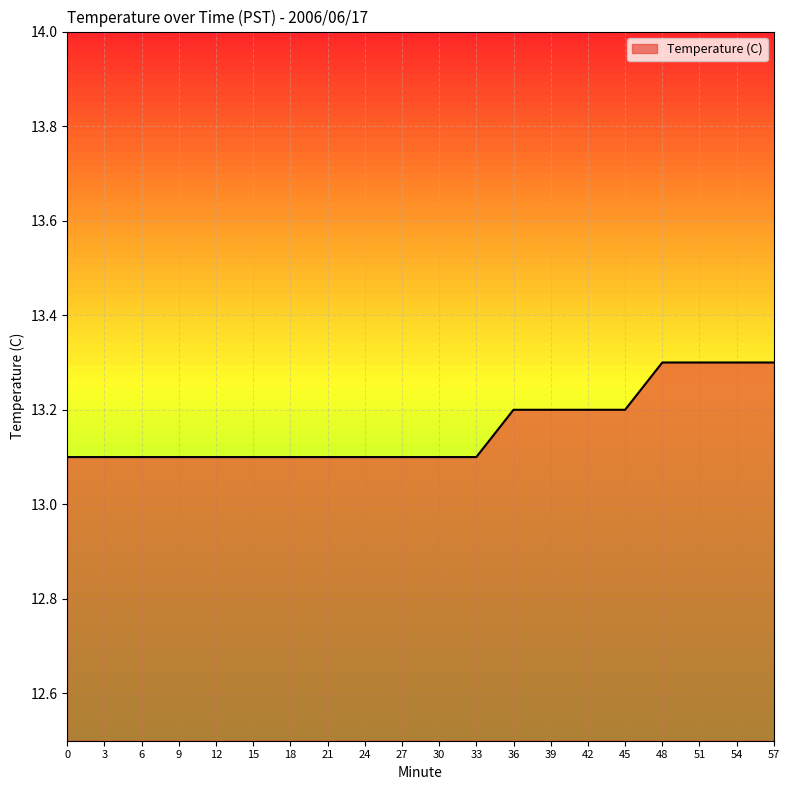

True or false: the data shows 13.1 at 9.

True